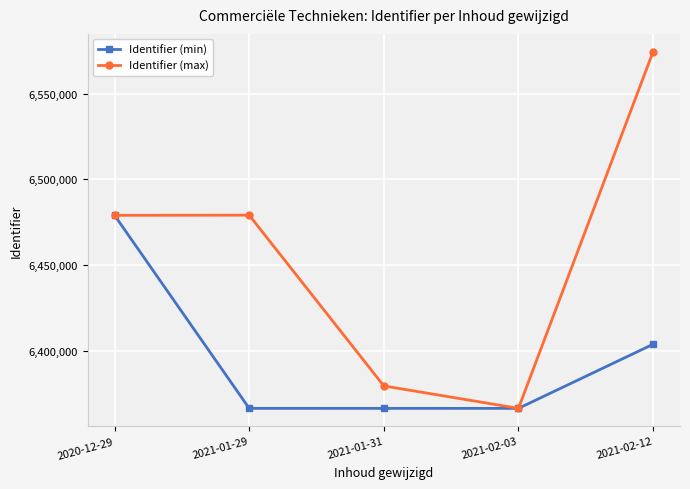

What is the average value of the Identifier (max) series?

6455653